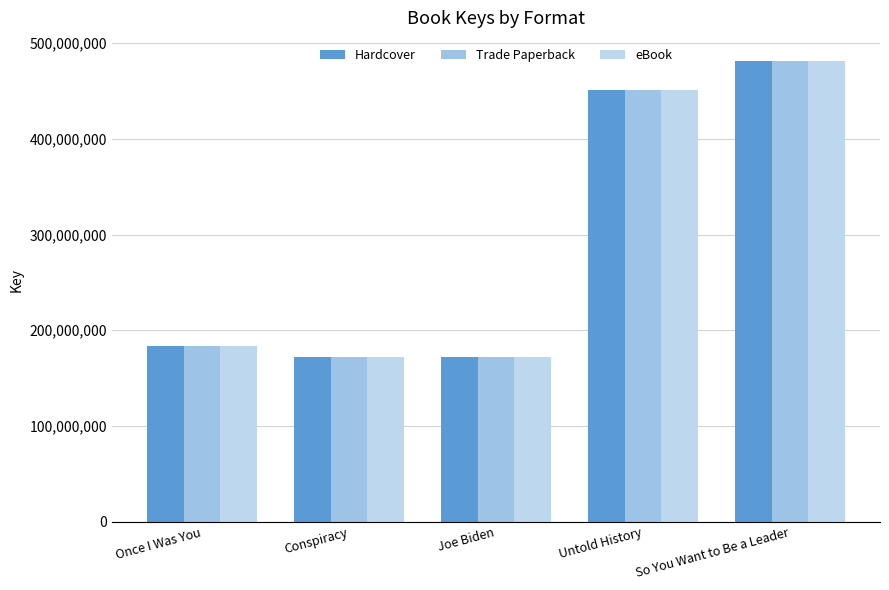

How many data points does each series have?

5